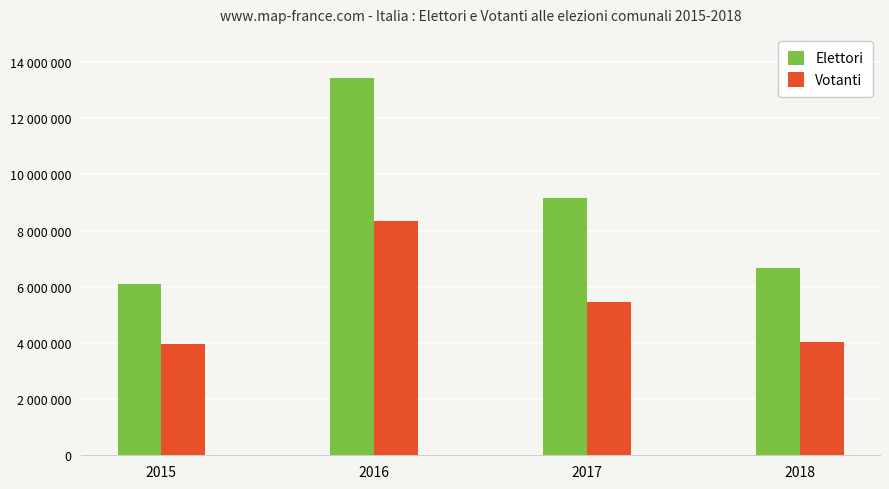

What is the total value across all series at 2016?

21788441